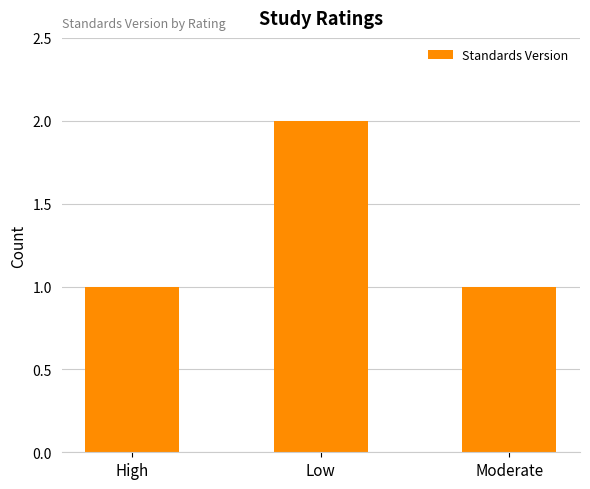

What is the change in value from High to Low?

+1